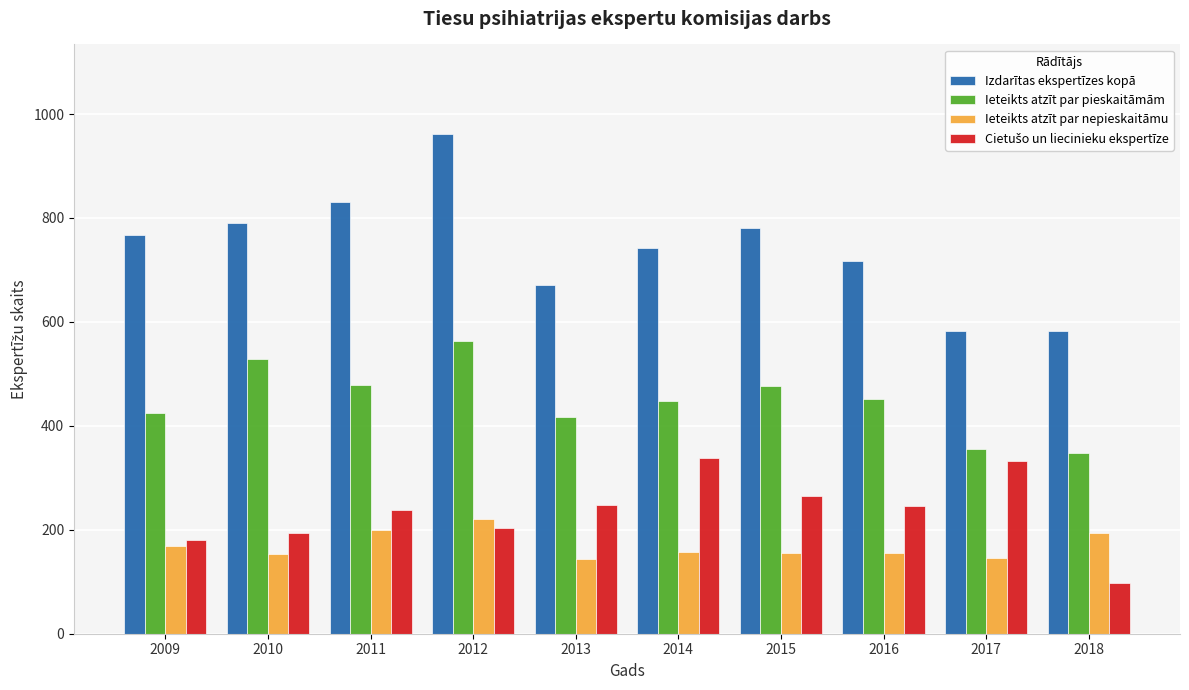

What is the average value of the Izdarītas ekspertīzes kopā series?

743